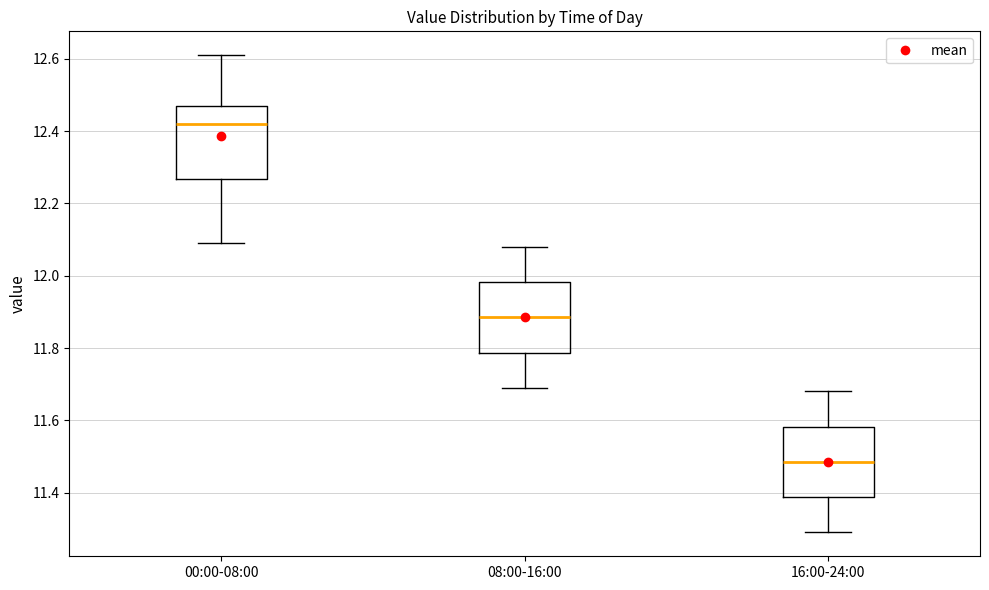

Reading left to right, transcribe this box plot: for each box, give where its median line is, the range the box spans, and where its two whiskers end, as read against the y-axis. The values are not printed on the chart, so give them approximately, as read against the axis.

00:00-08:00: median 12.42, box 12.26 to 12.48, whiskers 12.10 to 12.62
08:00-16:00: median 11.88, box 11.78 to 11.98, whiskers 11.70 to 12.08
16:00-24:00: median 11.48, box 11.38 to 11.58, whiskers 11.30 to 11.68